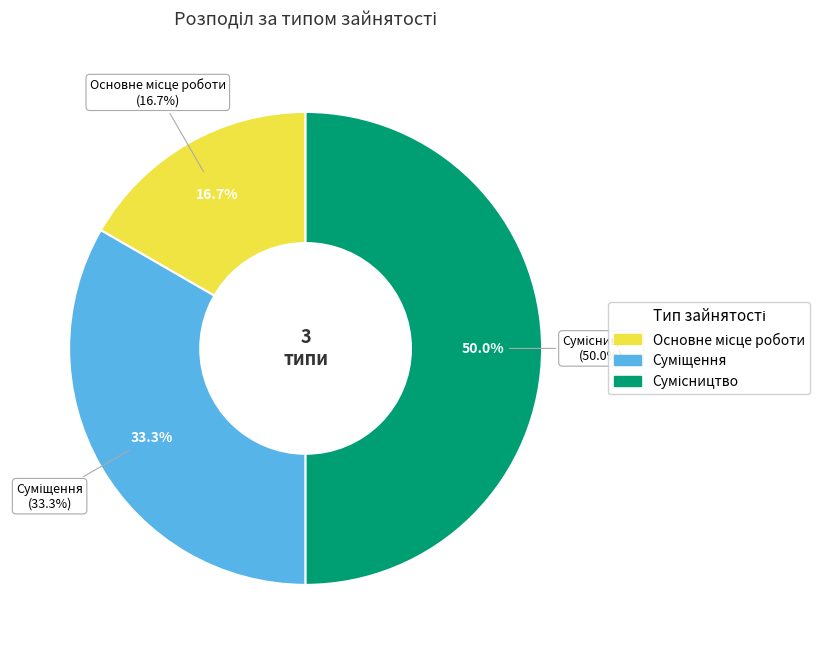

What is the ratio of the value at Суміщення to the value at Сумісництво?

0.7